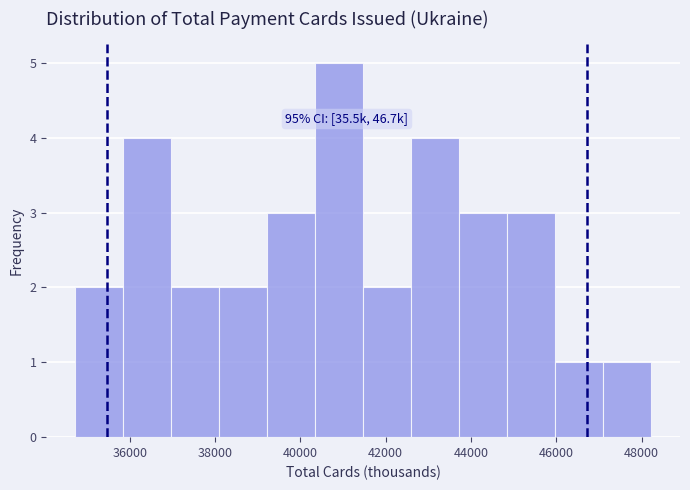

Which range on the x-axis has the tallest bar?

40400 to 41400